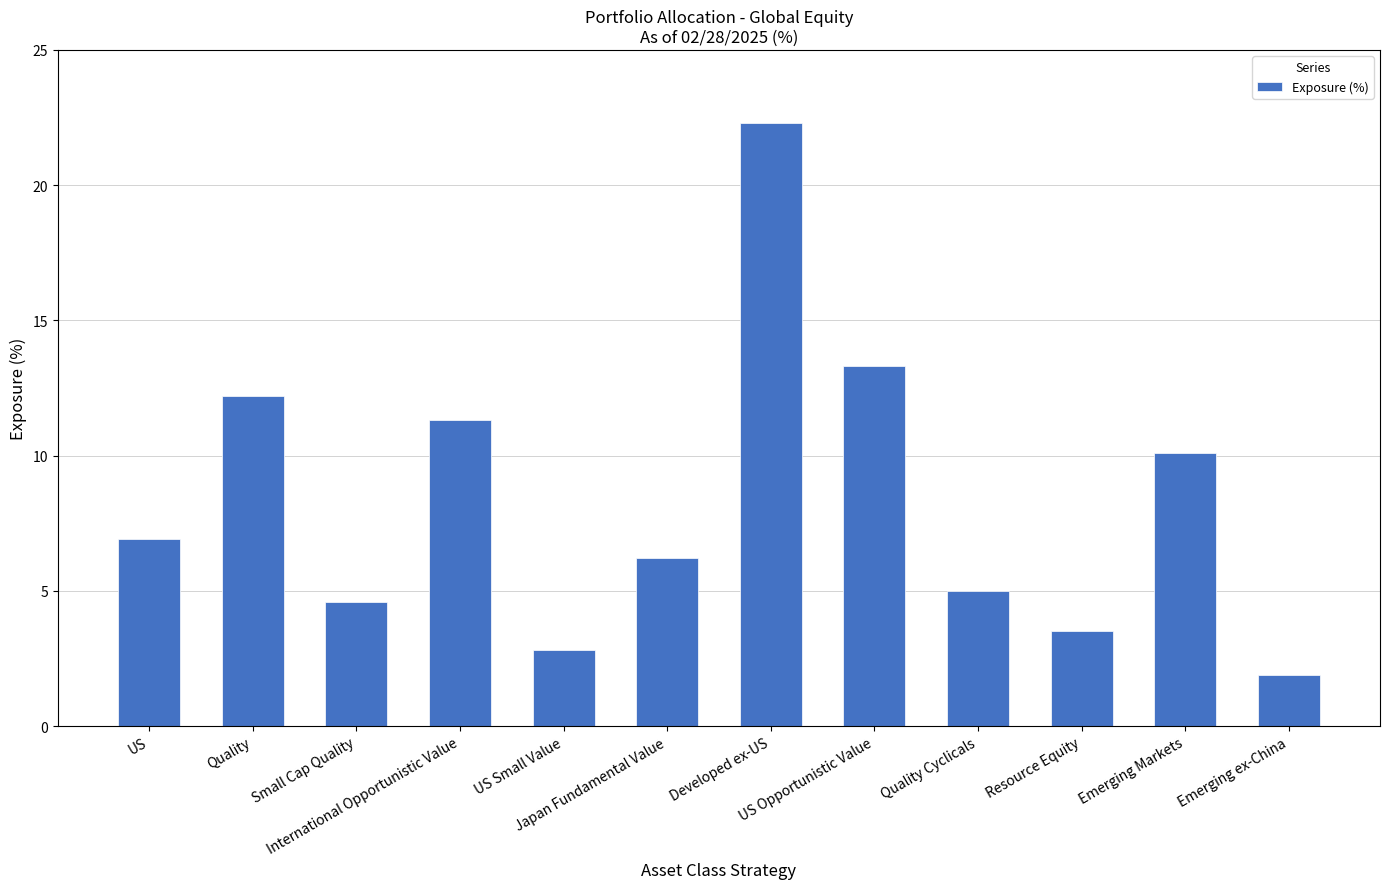

Reading left to right, extract all data points from this chart.

6.9	12.2	4.6	11.3	2.8	6.2	22.3	13.3	5.0	3.5	10.1	1.9